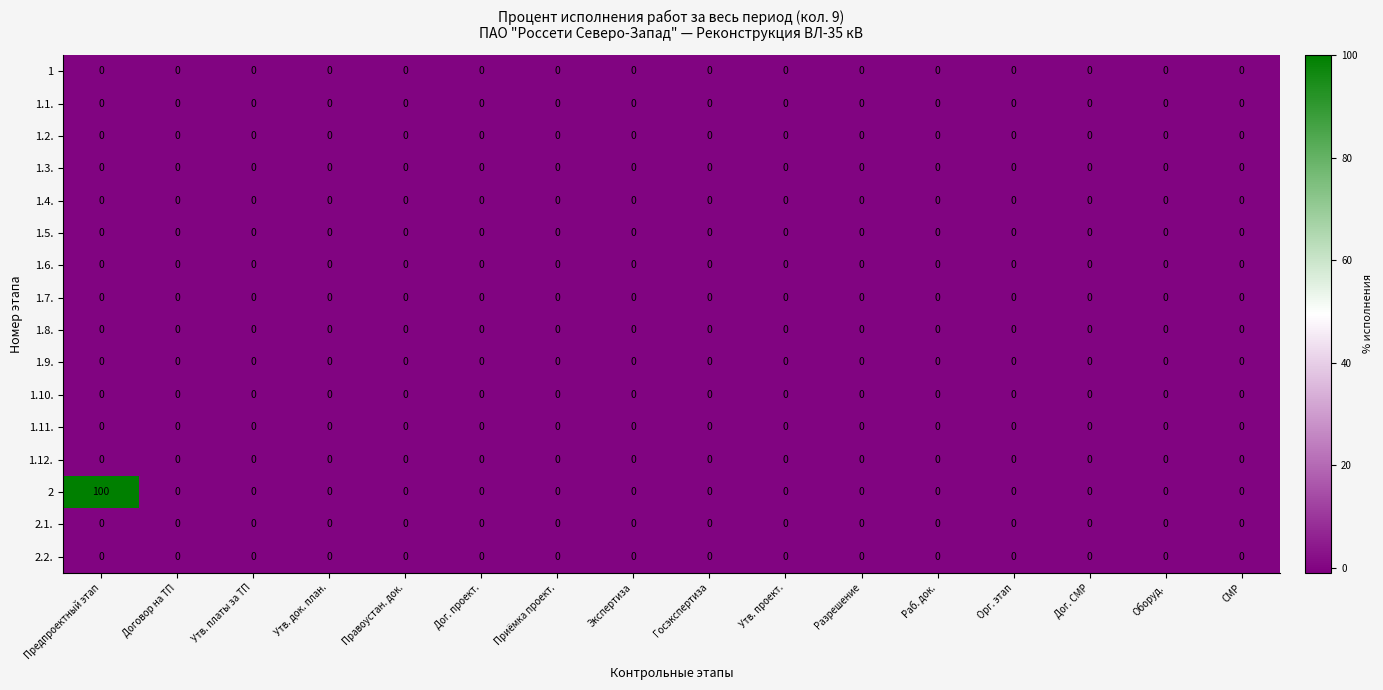

What is the maximum value shown in the chart?

100